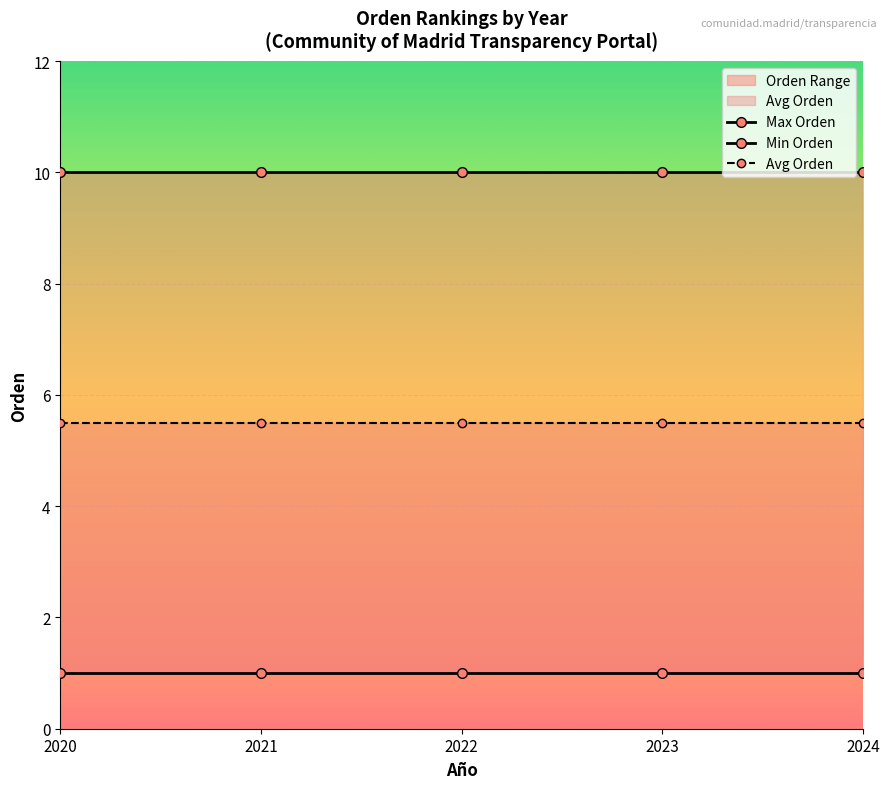

What is the average value of the Max Orden series?

10.0